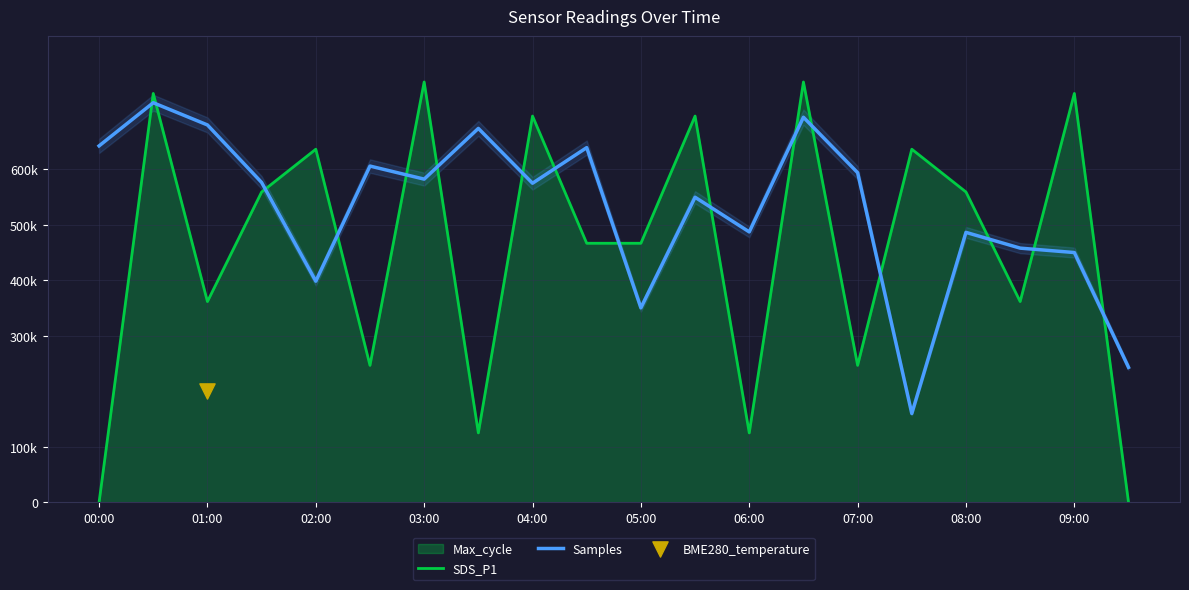

Is the value of Samples at 13 greater than the value of SDS_P1 at 18?

No